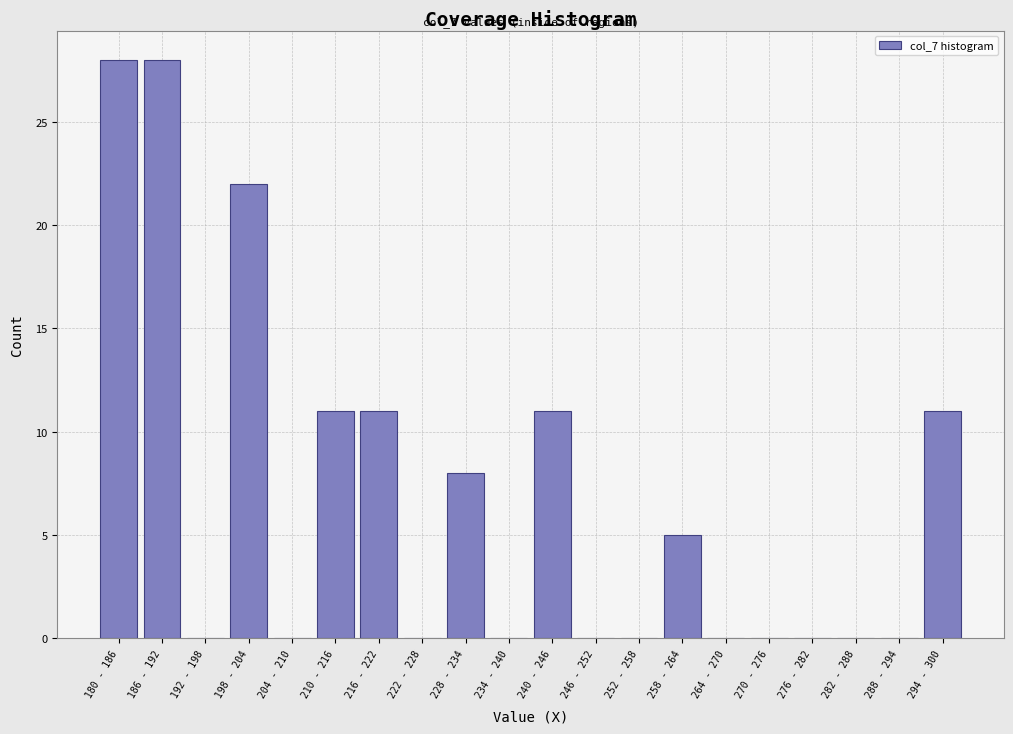

Reading right to left, what are all the values shown in this chart?

294 - 300=11	288 - 294=0	282 - 288=0	276 - 282=0	270 - 276=0	264 - 270=0	258 - 264=5	252 - 258=0	246 - 252=0	240 - 246=11	234 - 240=0	228 - 234=8	222 - 228=0	216 - 222=11	210 - 216=11	204 - 210=0	198 - 204=22	192 - 198=0	186 - 192=28	180 - 186=28